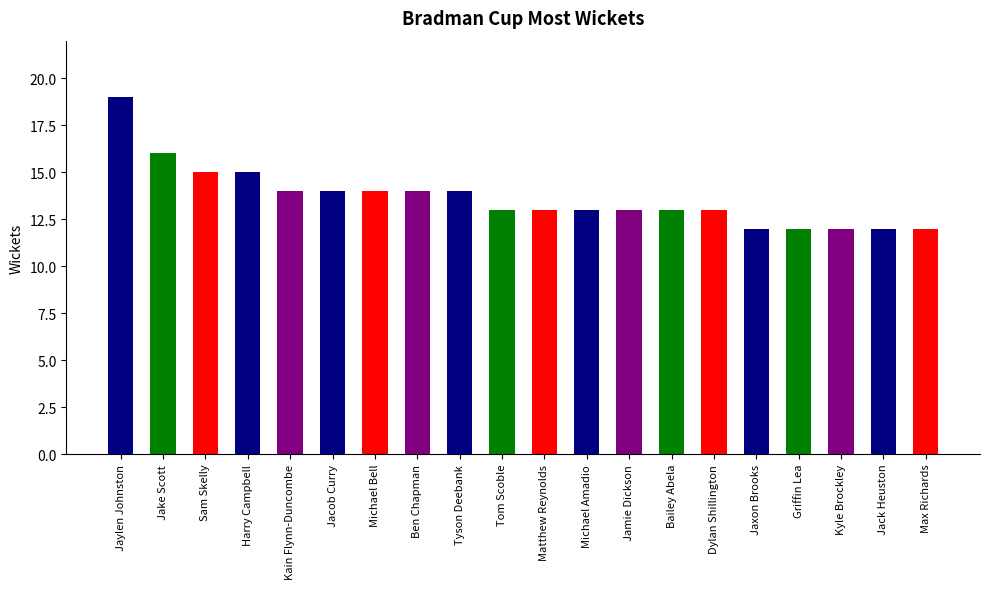

How many distinct data groups are displayed?

1